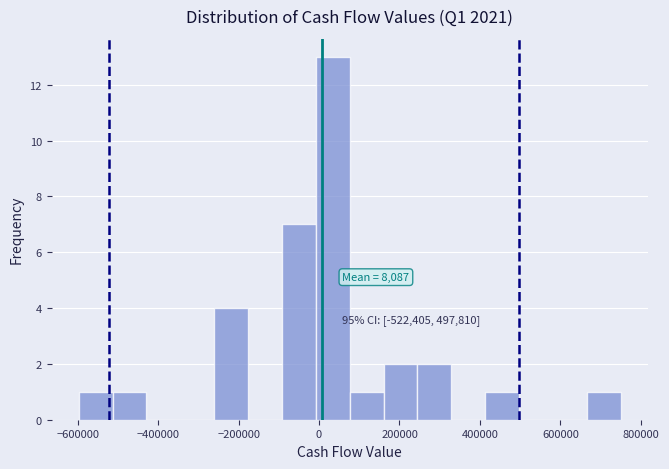

Which range on the x-axis has the tallest bar?

0 to 80000